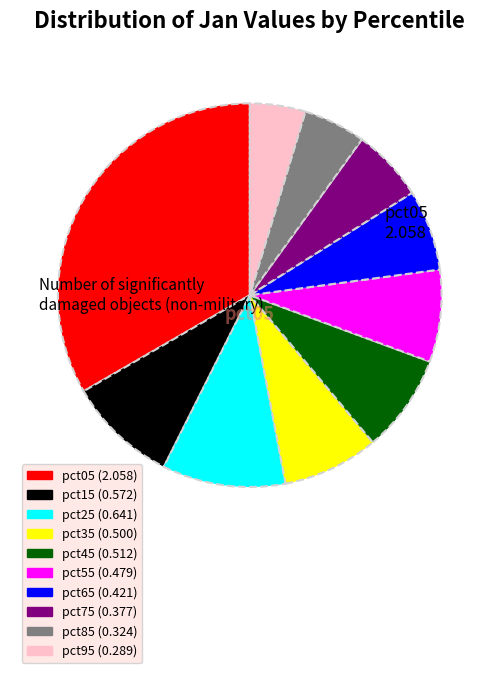

Is there any slice that represents more than half of the pie?

No